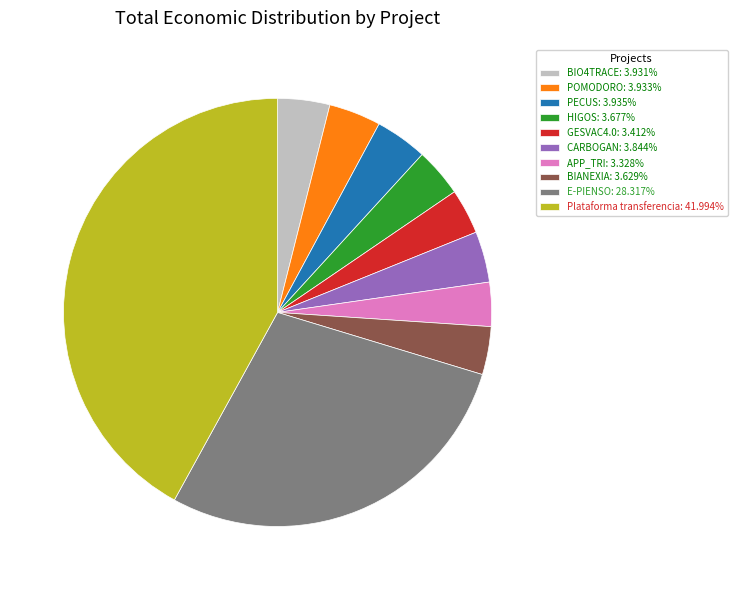

Combined, do PECUS: 3.935% and E-PIENSO: 28.317% account for over 50%?

No